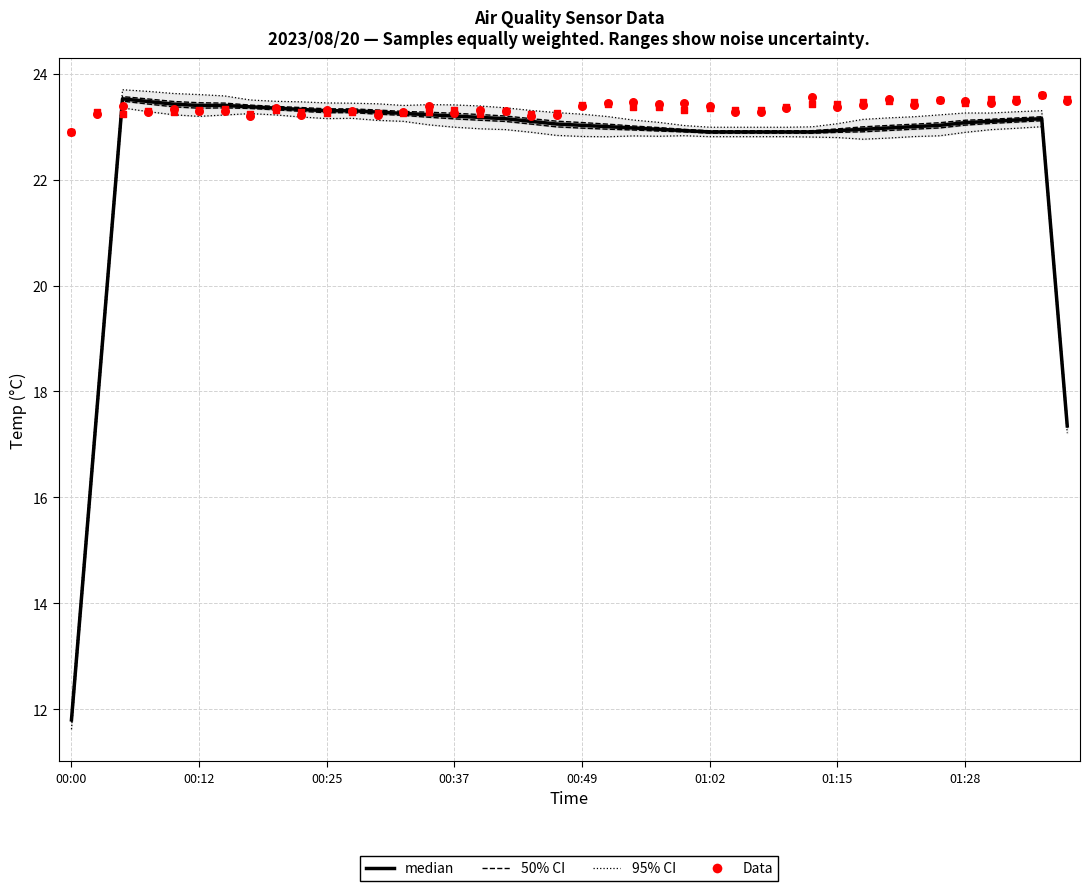

At how many categories does at least one series exceed 16?

40